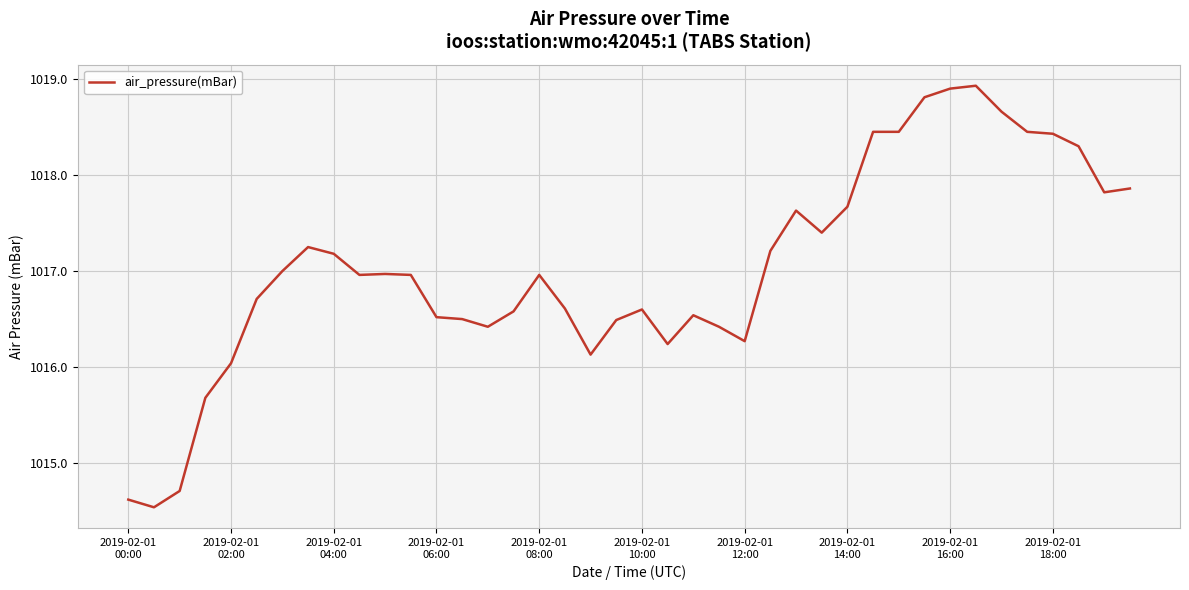

What is the greatest value displayed?

1018.9